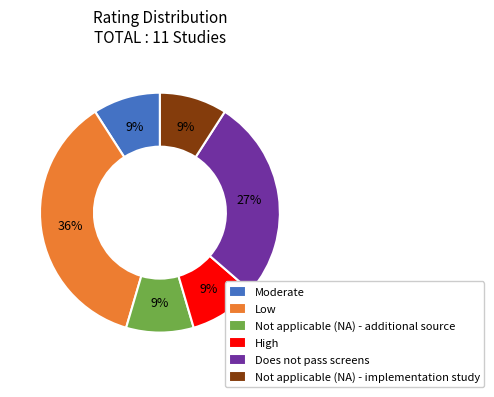

Does Does not pass screens represent more than half of the total?

No